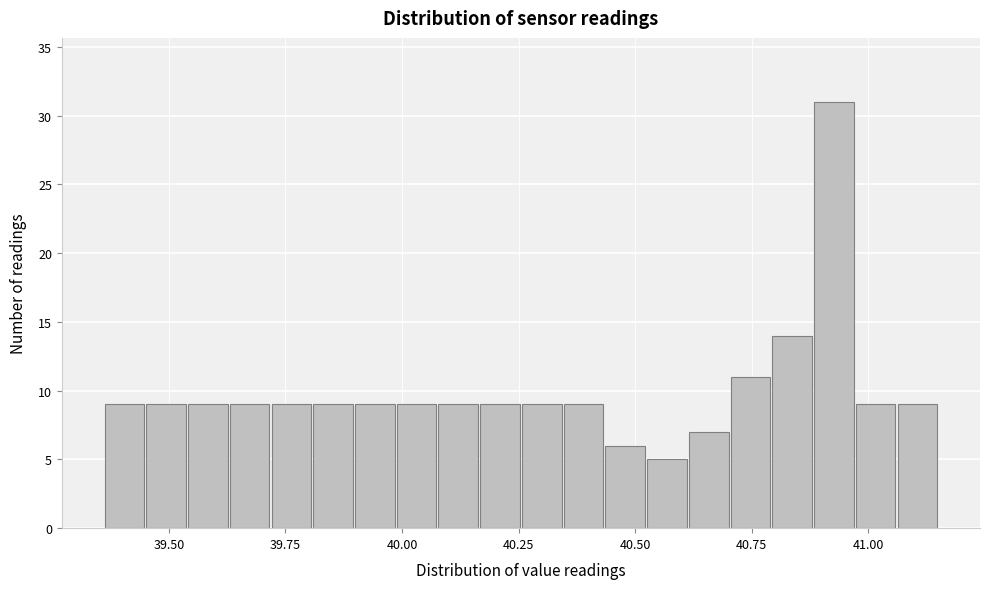

Read against the x-axis, roughly where is the centre of the tallest bar?

40.95